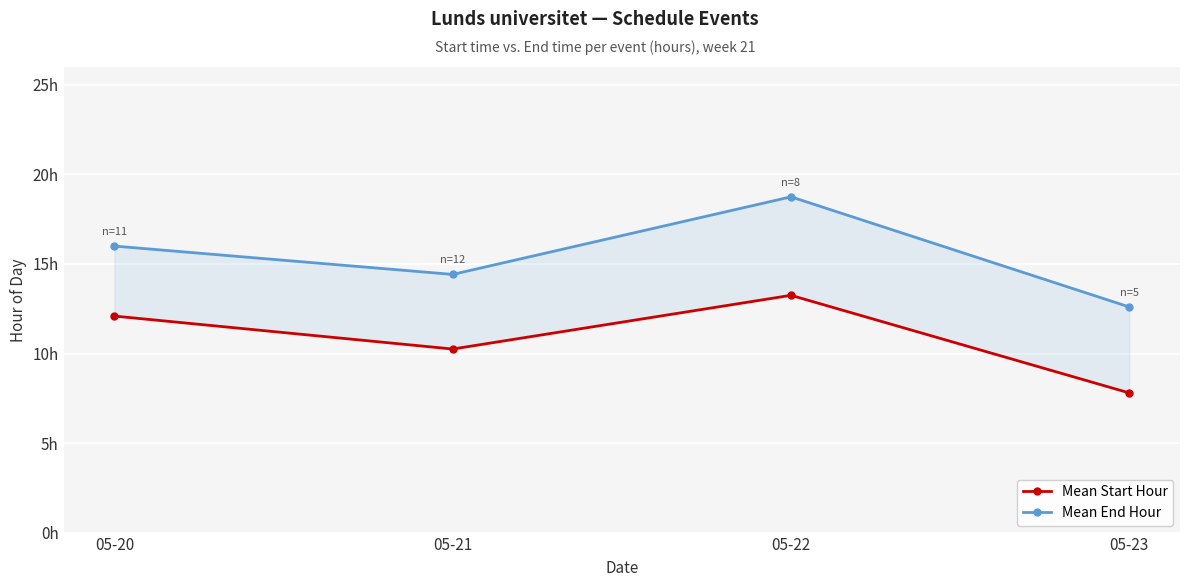

At 05-21, list the series in order from smallest to largest.

Mean Start Hour, Mean End Hour